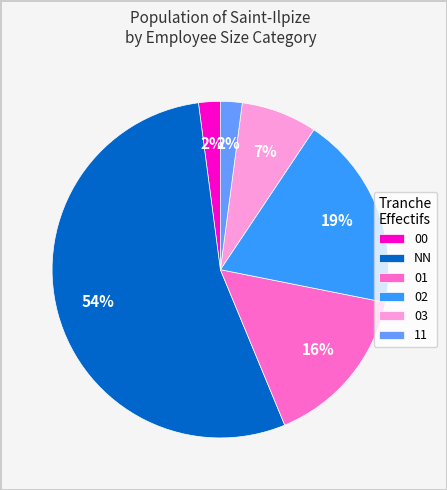

What is the largest slice in the pie chart?

NN